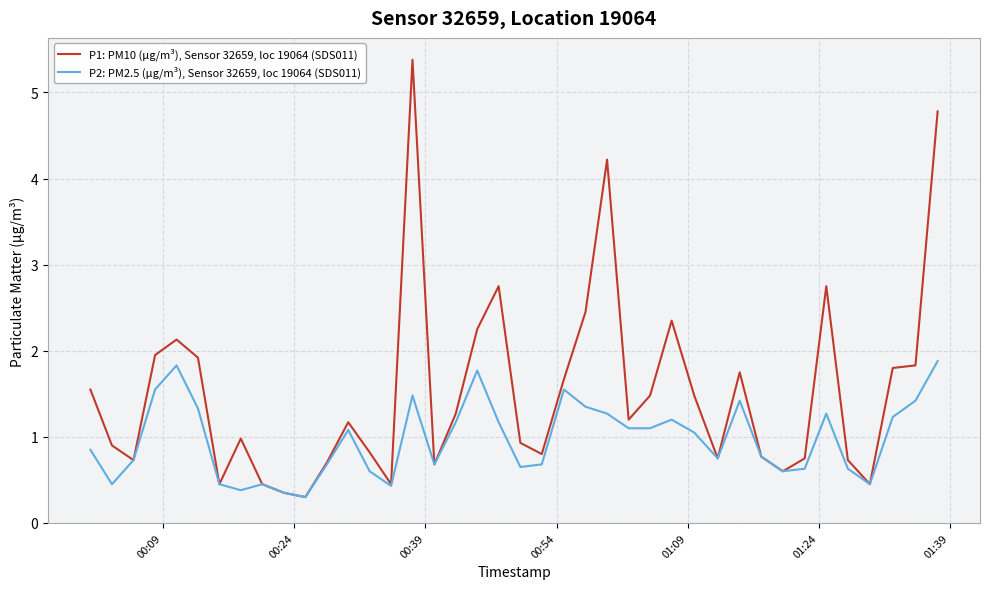

What is the highest value of the P1: PM10 (µg/m³), Sensor 32659, loc 19064 (SDS011) series?

5.4